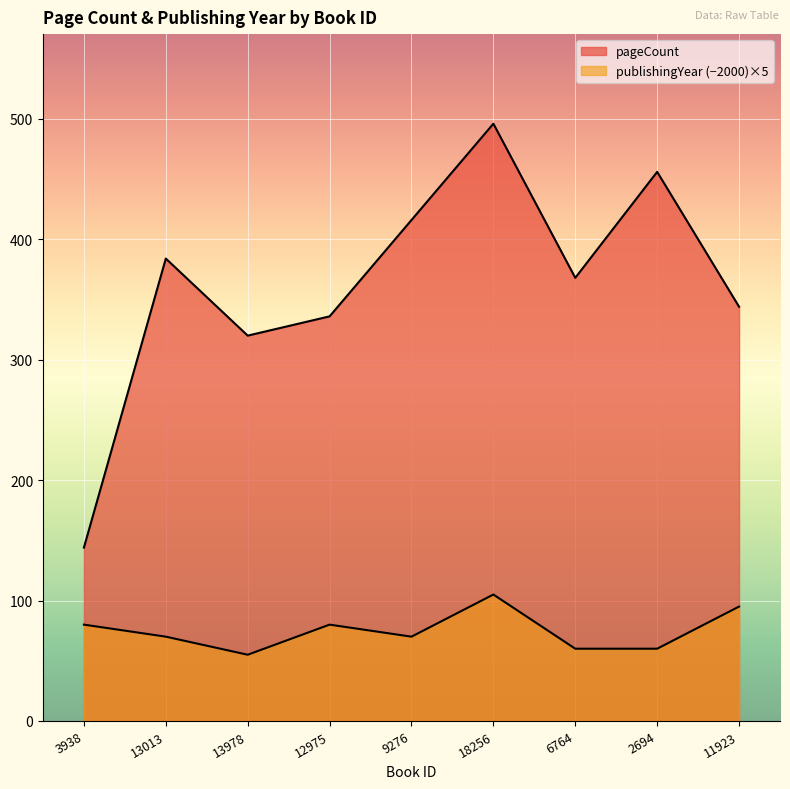

Which category has the lowest value in the pageCount series?

3938